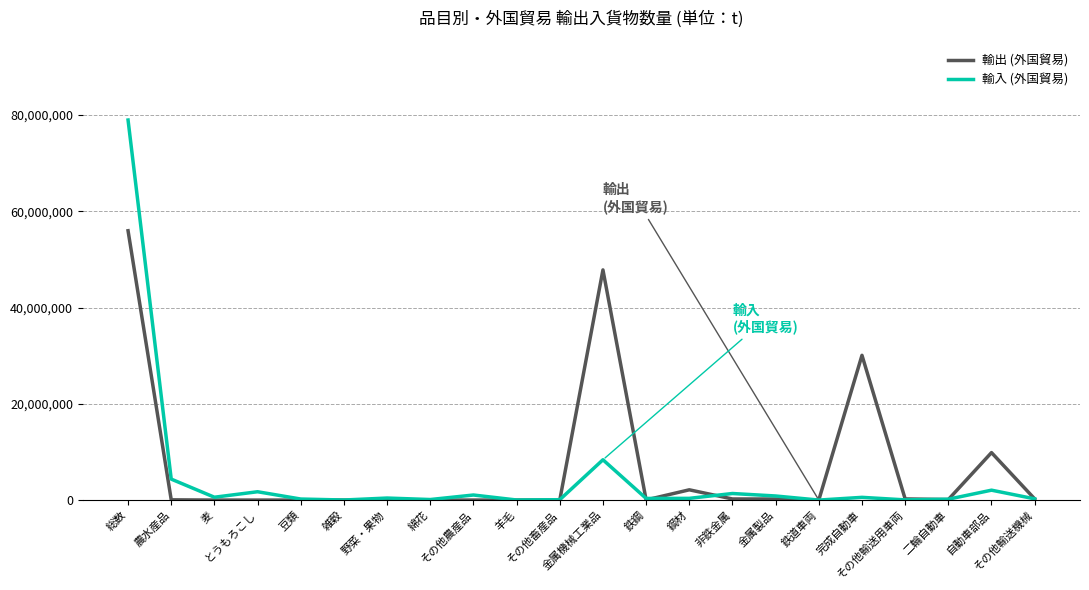

List the series in order of their peak value, highest first.

輸入 (外国貿易), 輸出 (外国貿易)